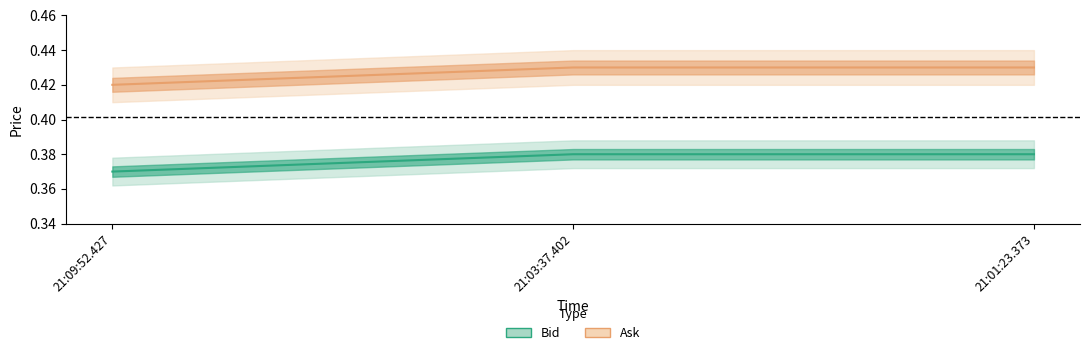

What position from the left is 21:01:23.373?

3